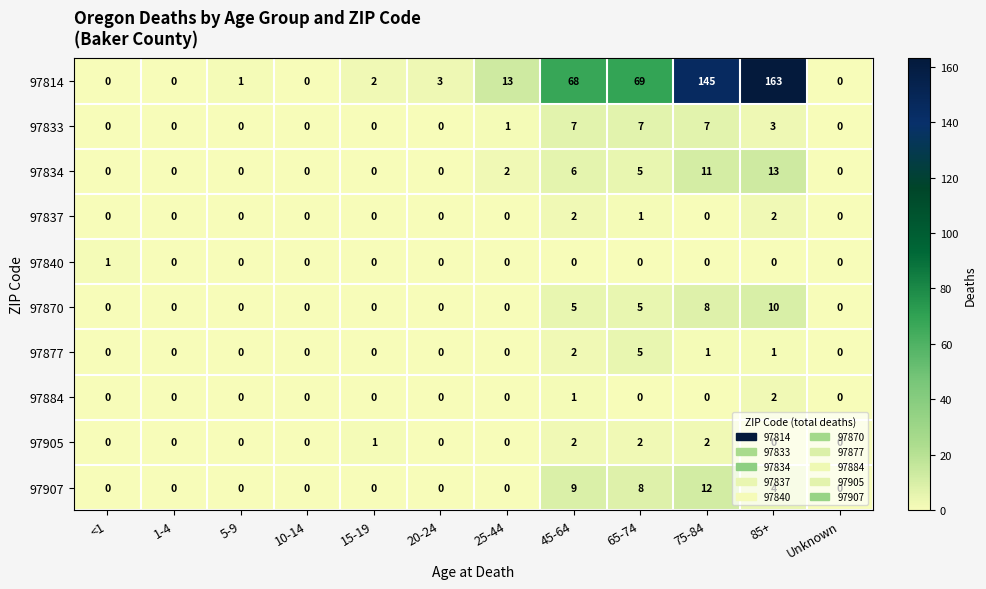

What is the highest value of the 97877 series?

5